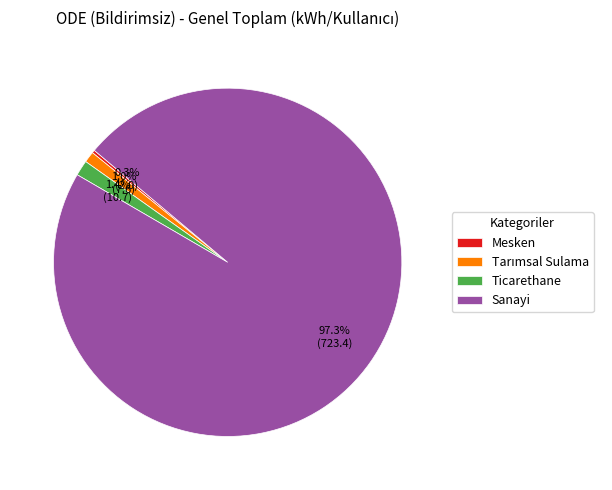

How much of the chart is everything except Sanayi?

2.7%